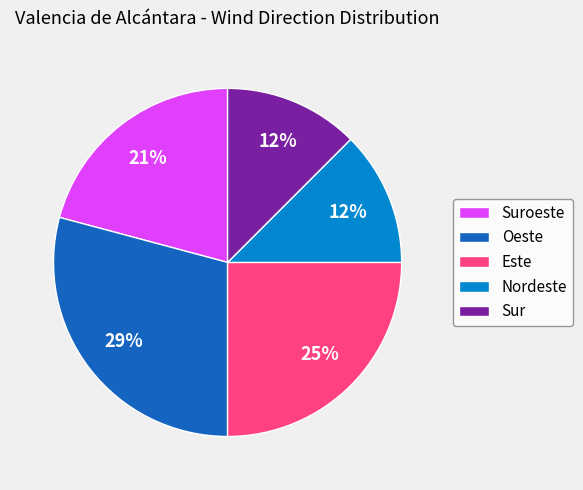

To the nearest percent, what portion does Oeste represent?

29%